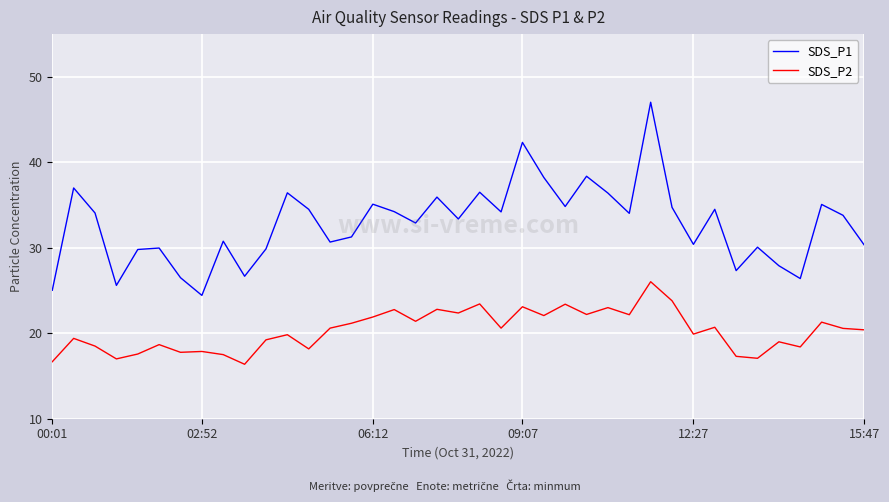

True or false: SDS_P1 and SDS_P2 cross at least once.

False